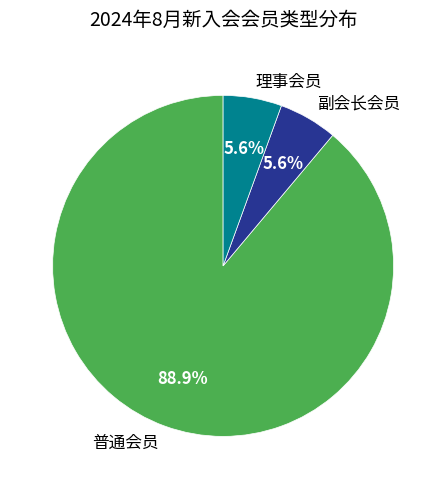

Is there a majority slice in this chart?

Yes